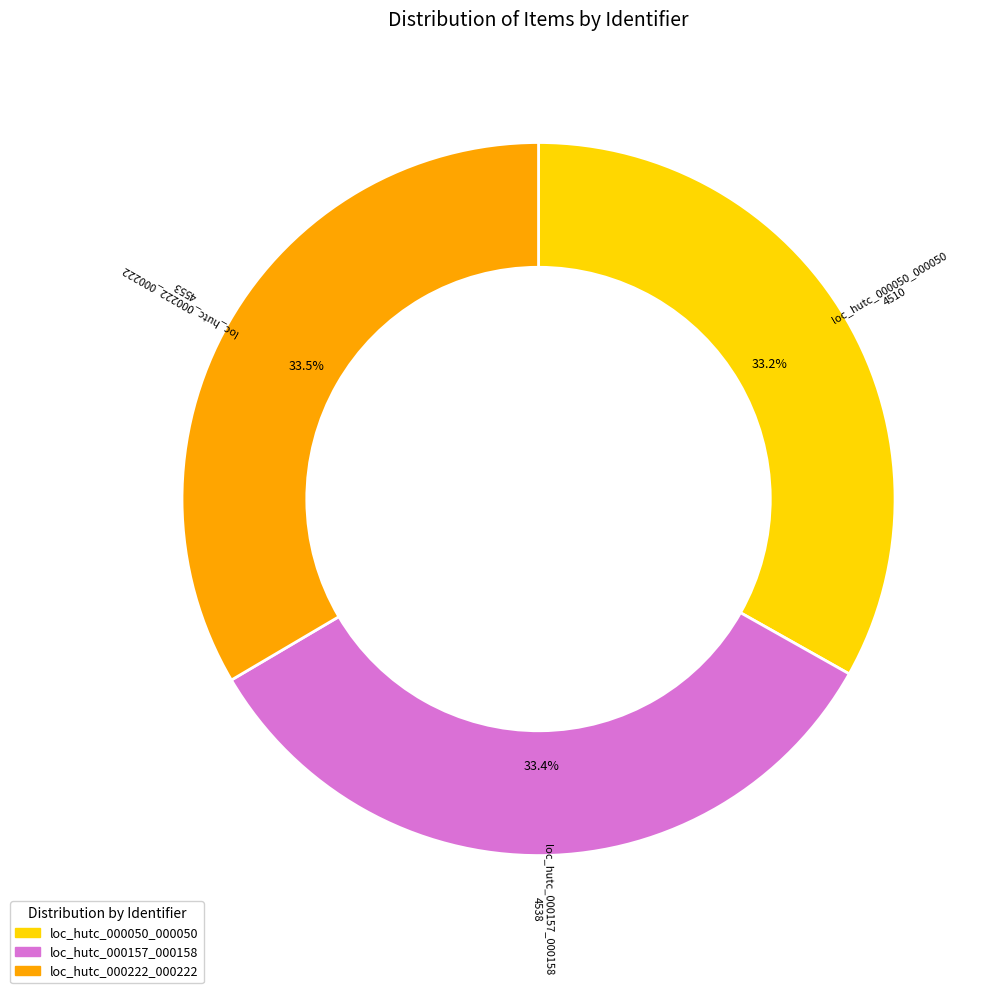

Does loc_hutc_000050_000050 represent more than half of the total?

No